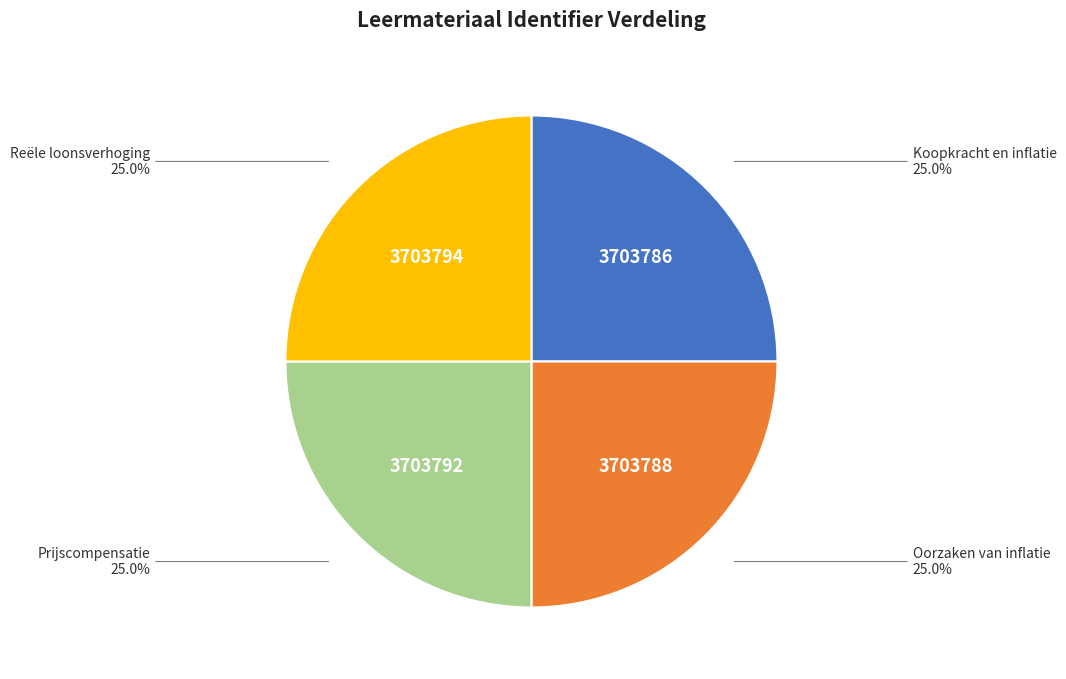

Does any single category account for the majority?

No